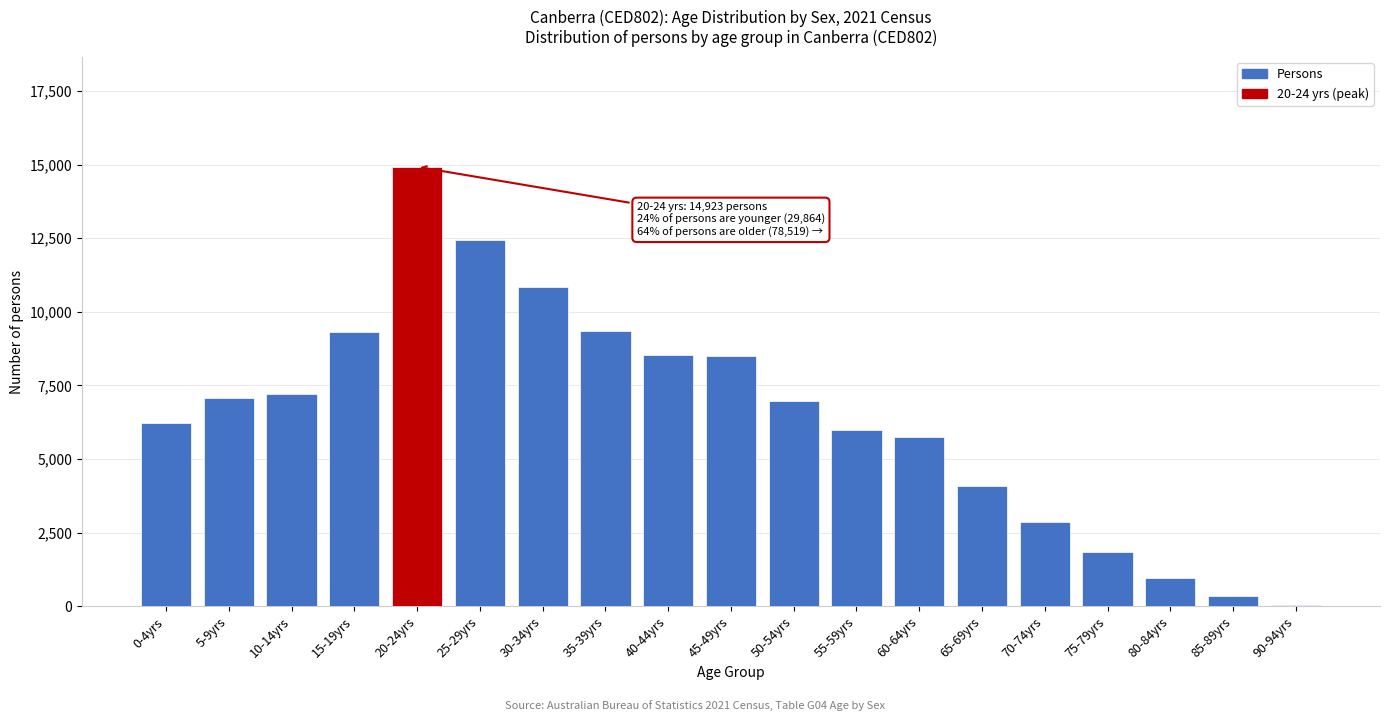

At which category does the chart reach its peak across all series?

20-24yrs